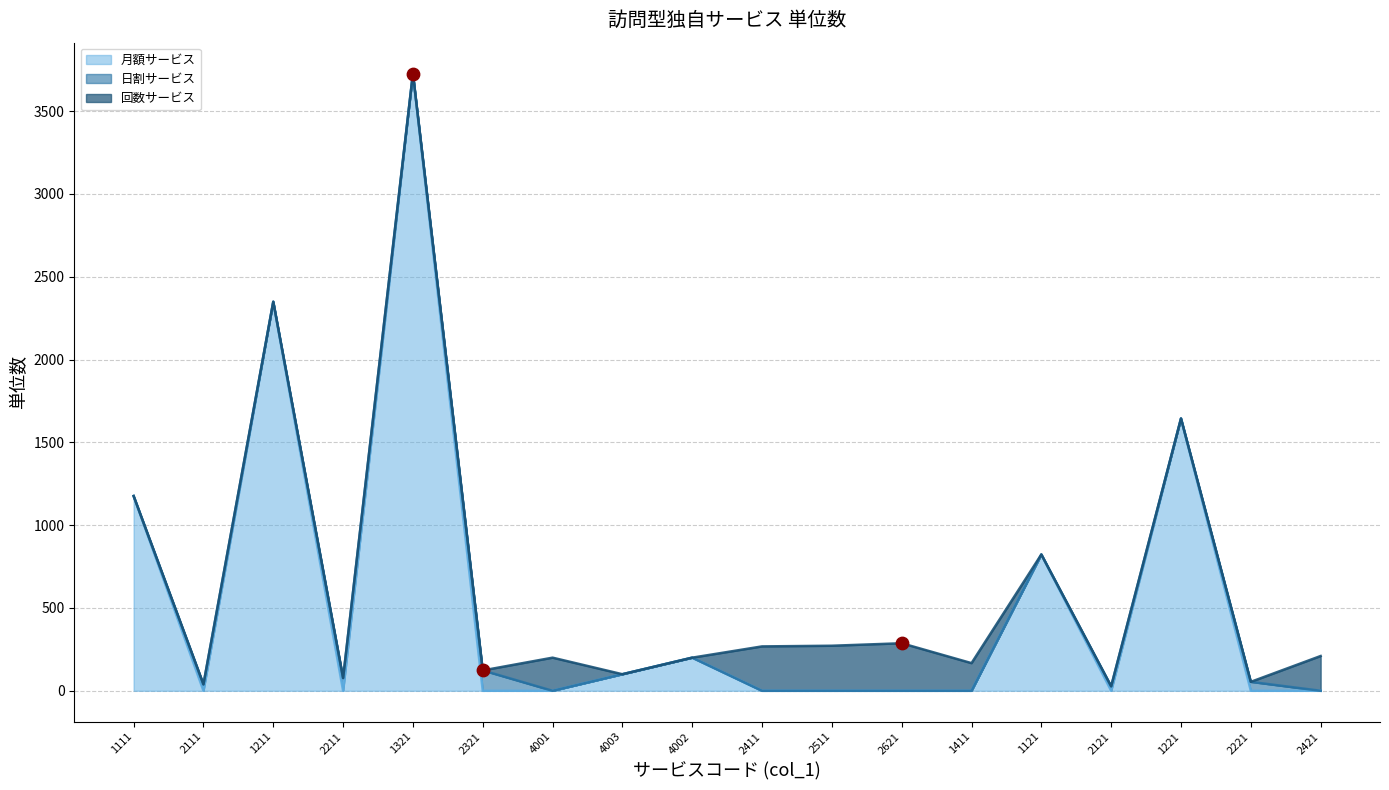

Which series reaches the minimum Y coordinate?

月額サービス